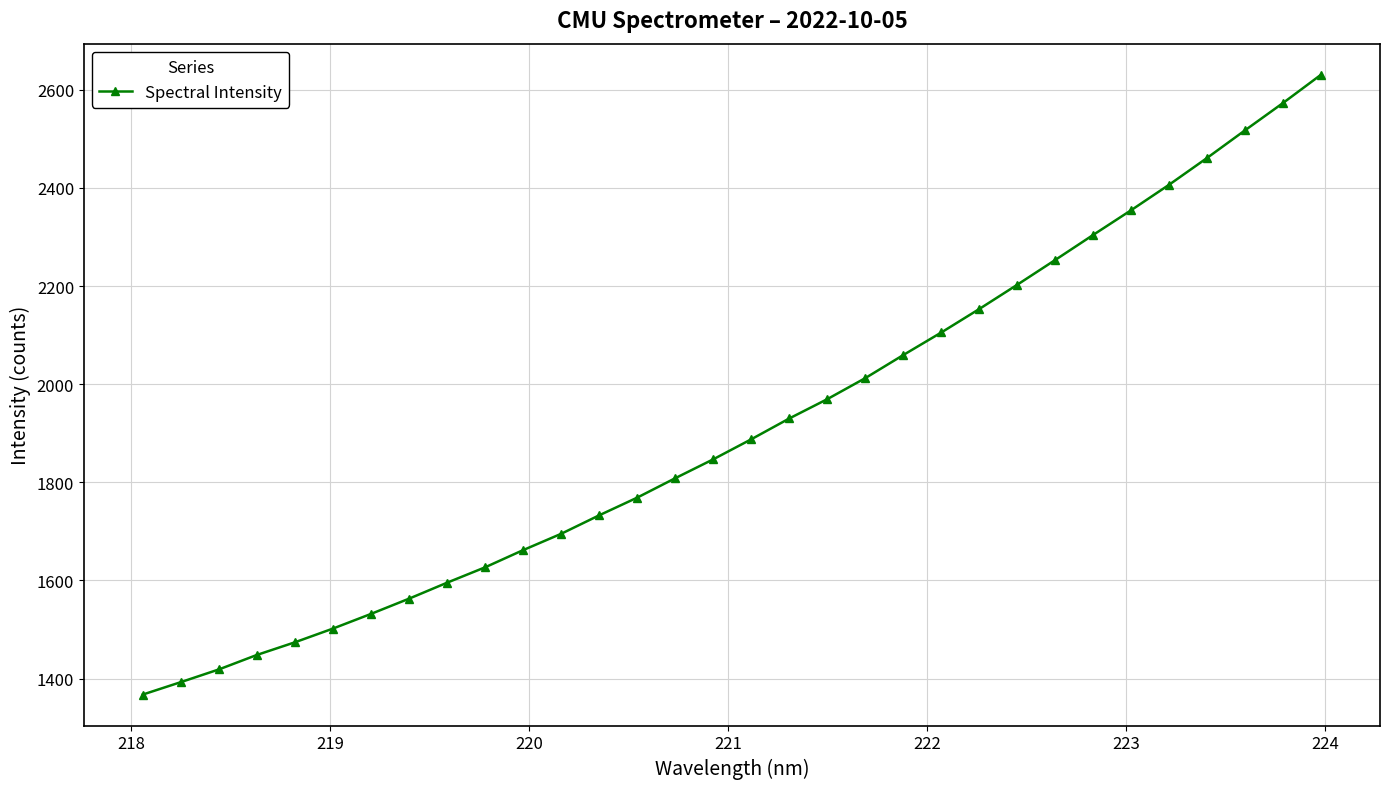

What is the average value?

1914.2